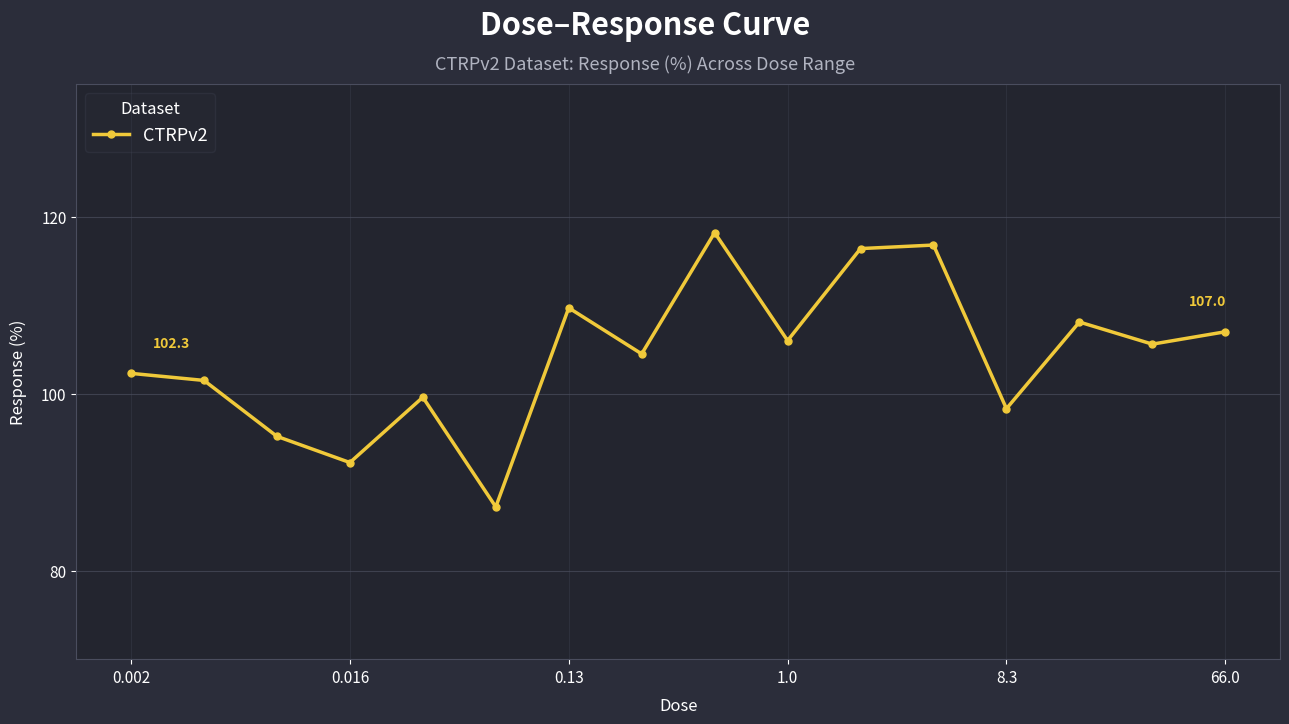

What is the smallest value displayed?

87.2